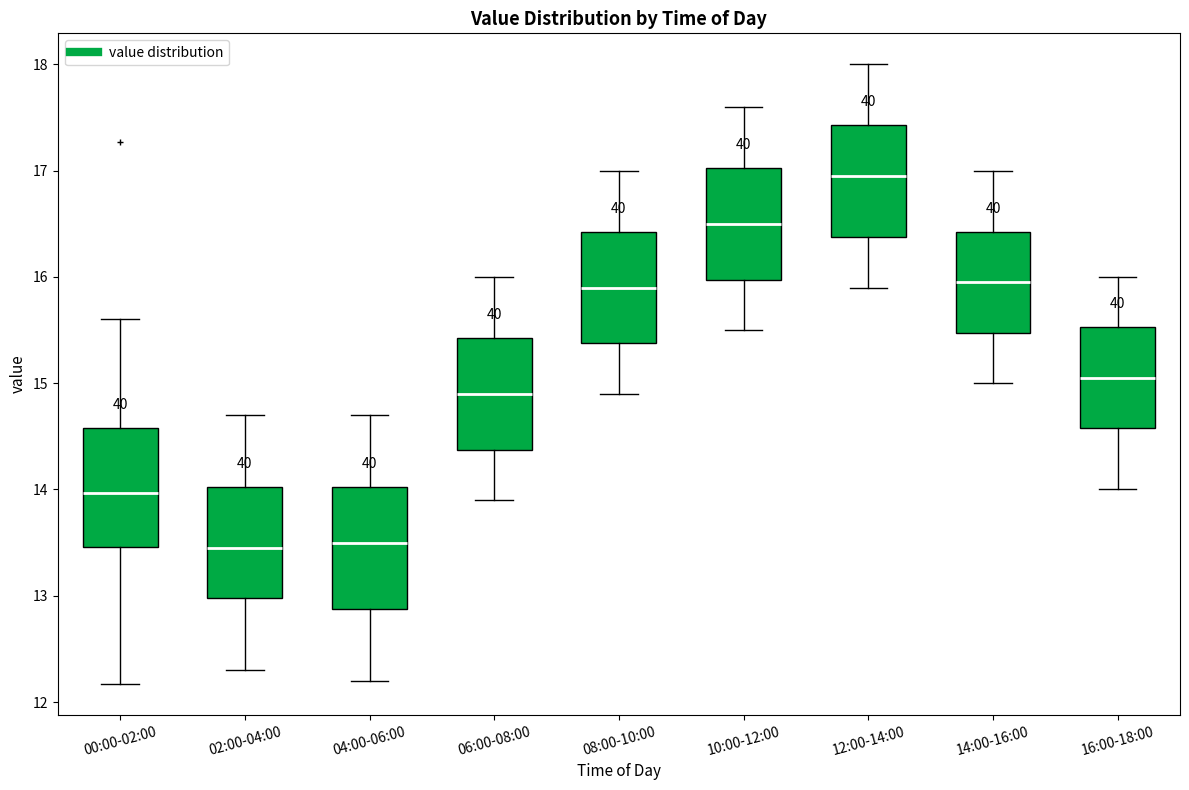

Reading left to right, transcribe this box plot: for each box, give where its median line is, the range the box spans, and where its two whiskers end, as read against the y-axis. The values are not printed on the chart, so give them approximately, as read against the axis.

00:00-02:00: median 14.0, box 13.5 to 14.6, whiskers 12.2 to 15.6
02:00-04:00: median 13.5, box 13.0 to 14.0, whiskers 12.3 to 14.7
04:00-06:00: median 13.5, box 12.9 to 14.0, whiskers 12.2 to 14.7
06:00-08:00: median 14.9, box 14.4 to 15.4, whiskers 13.9 to 16.0
08:00-10:00: median 15.9, box 15.4 to 16.4, whiskers 14.9 to 17.0
10:00-12:00: median 16.5, box 16.0 to 17.0, whiskers 15.5 to 17.6
12:00-14:00: median 17.0, box 16.4 to 17.4, whiskers 15.9 to 18.0
14:00-16:00: median 16.0, box 15.5 to 16.4, whiskers 15.0 to 17.0
16:00-18:00: median 15.1, box 14.6 to 15.5, whiskers 14.0 to 16.0